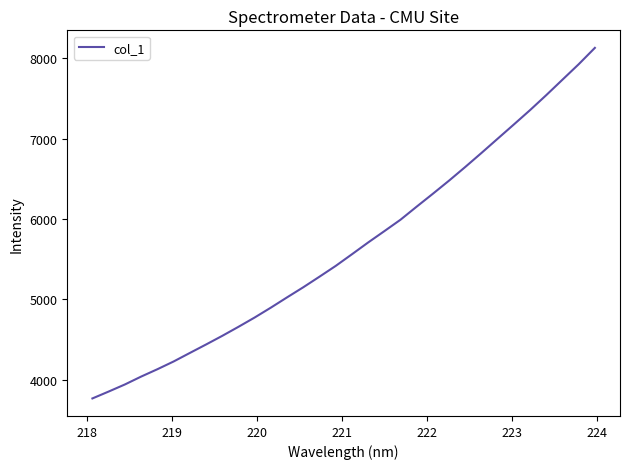

True or false: there are more than 2 points higher than both neighbors.

False